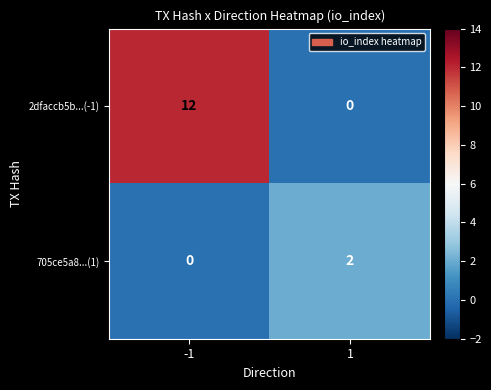

What is the maximum value shown in the chart?

12